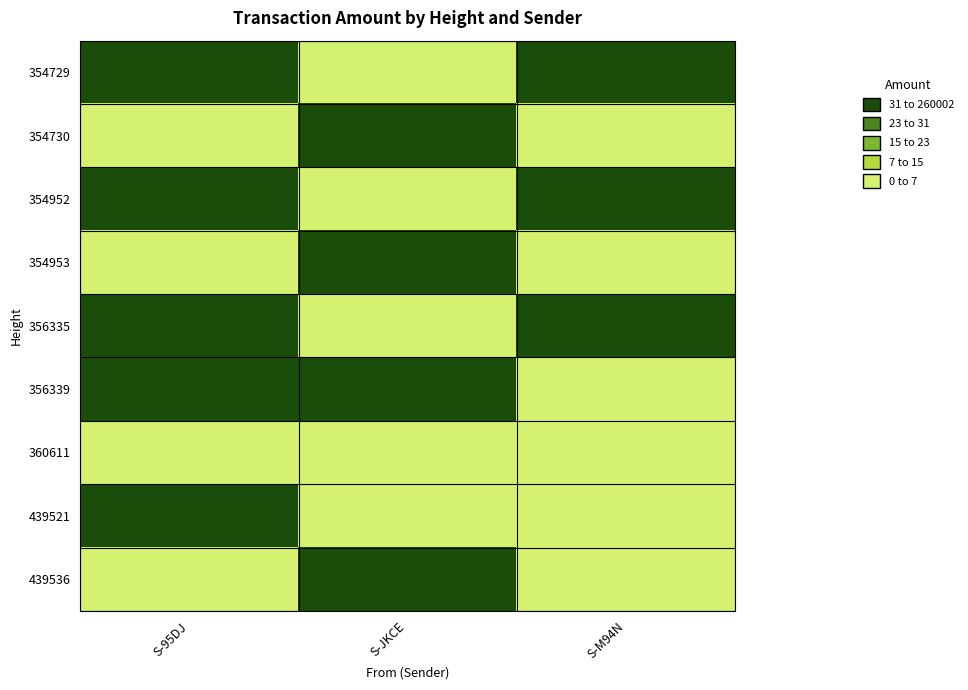

At how many categories does at least one series exceed 0?

3